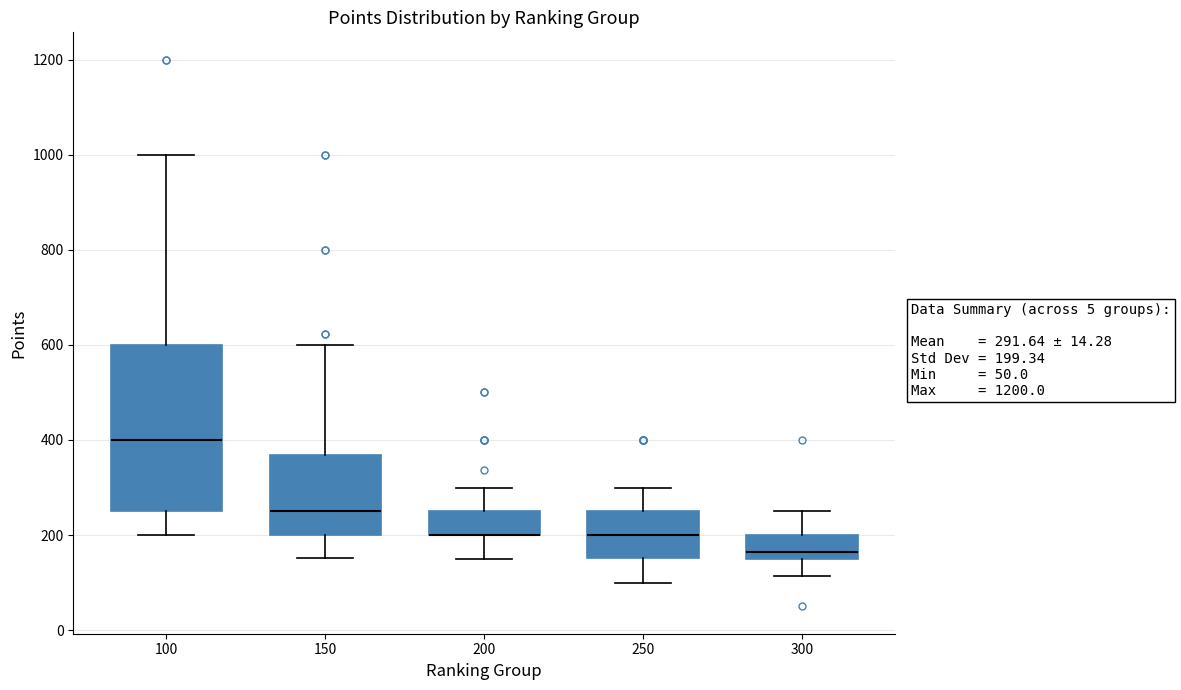

Which box is the tallest, from its lower edge to its upper edge?

100